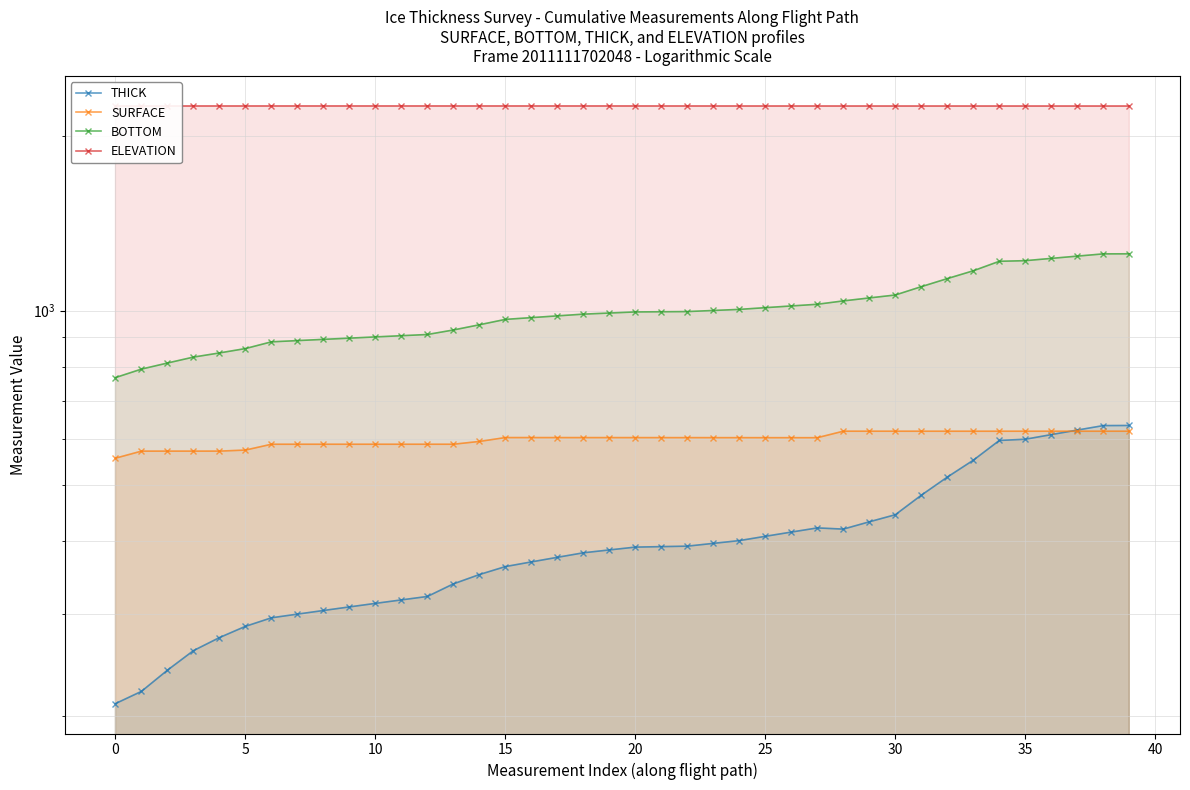

What is the sum of all BOTTOM values?

39992.3